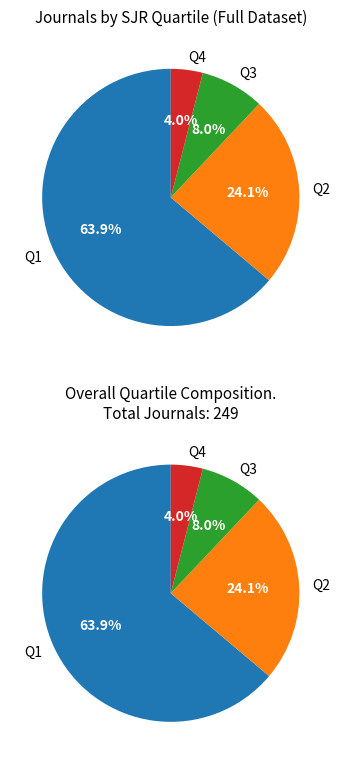

To the nearest percent, what percentage of the pie is Q4?

4%